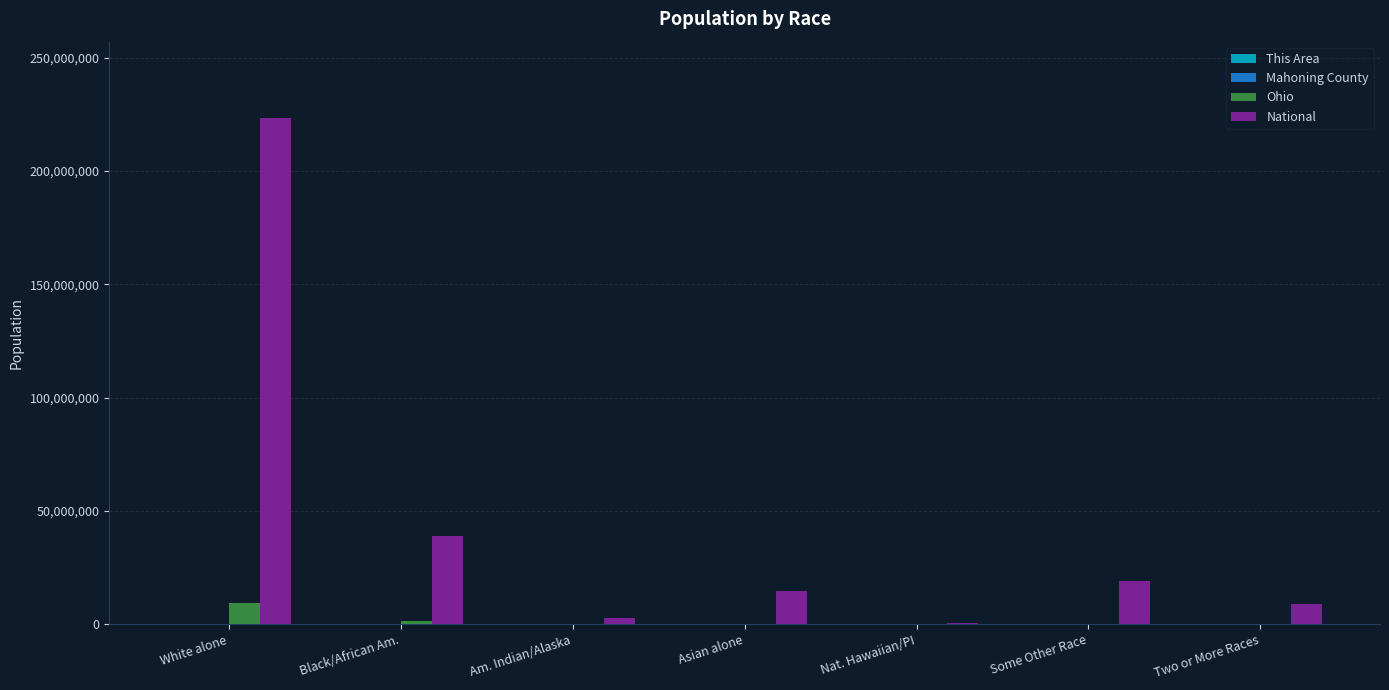

What is the highest value of the National series?

223553265